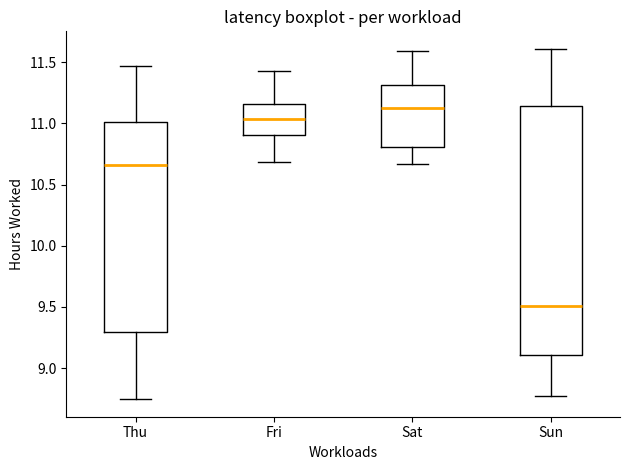

Which box is the tallest, from its lower edge to its upper edge?

Sun